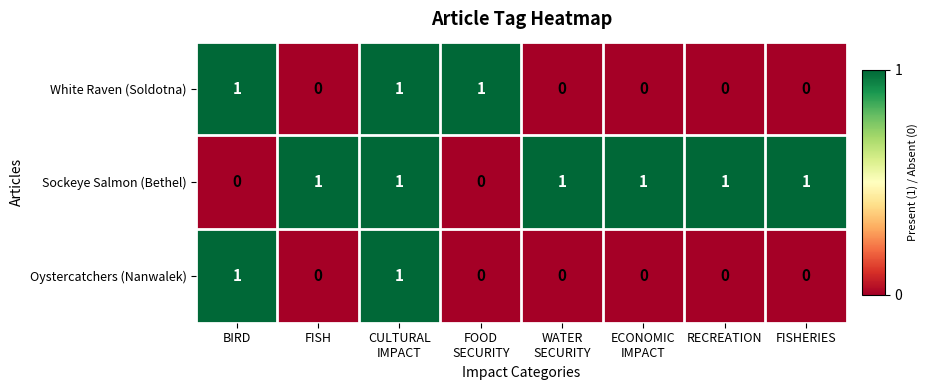

Reading left to right, extract all data points from this chart.

White Raven (Soldotna): 1	0	1	1	0	0	0	0
Sockeye Salmon (Bethel): 0	1	1	0	1	1	1	1
Oystercatchers (Nanwalek): 1	0	1	0	0	0	0	0